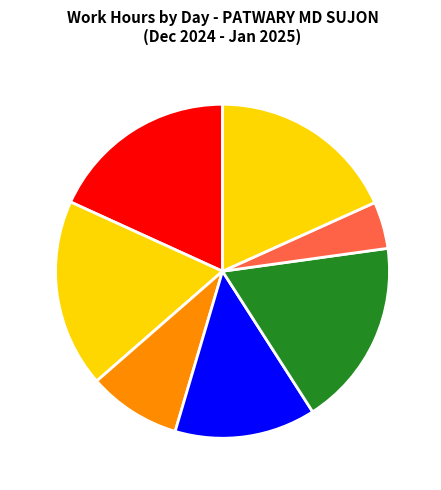

Which slice is the smallest?

Sat